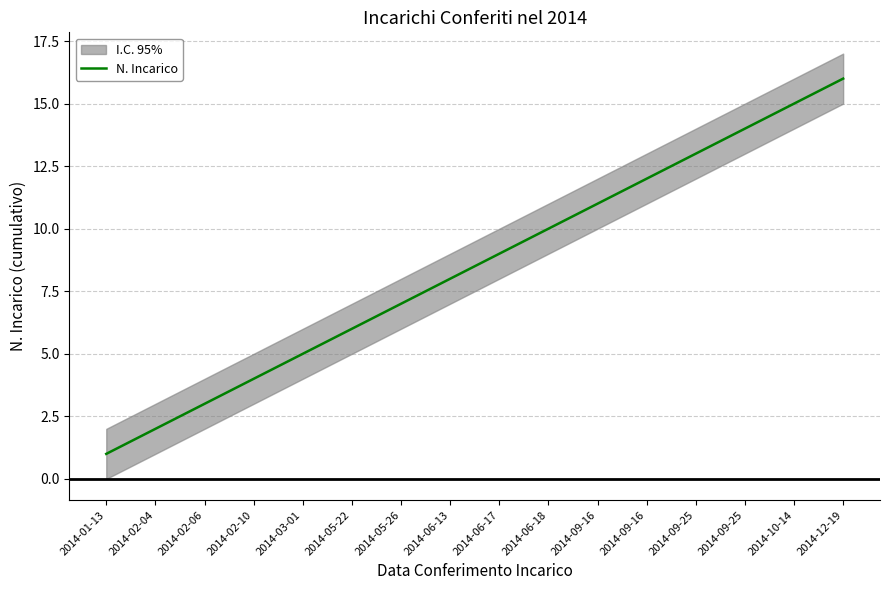

What value does the data have at 2014-09-16?

11